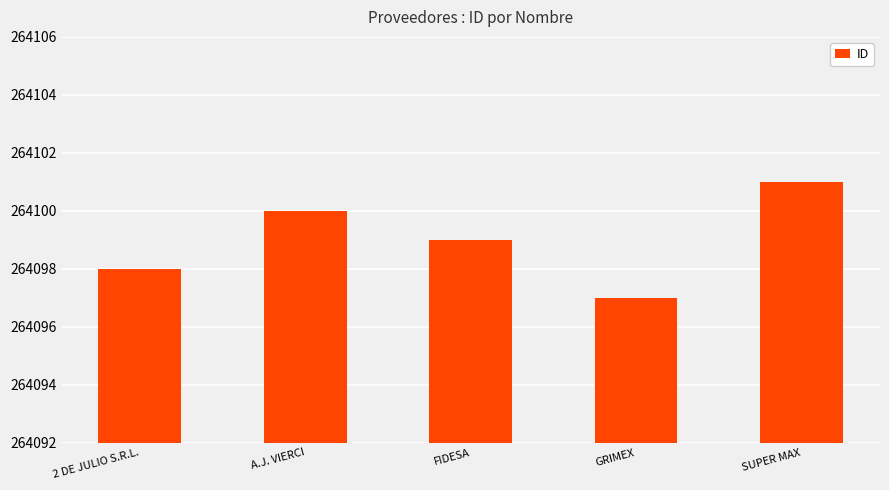

What is the average value?

264099